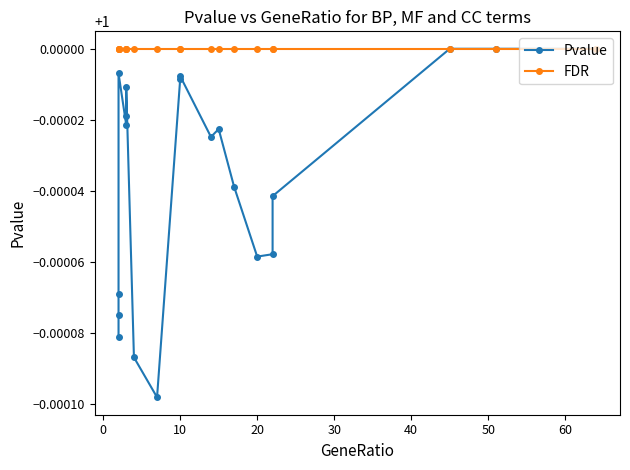

The value of Pvalue at 40 is 1.6. True or false?

False